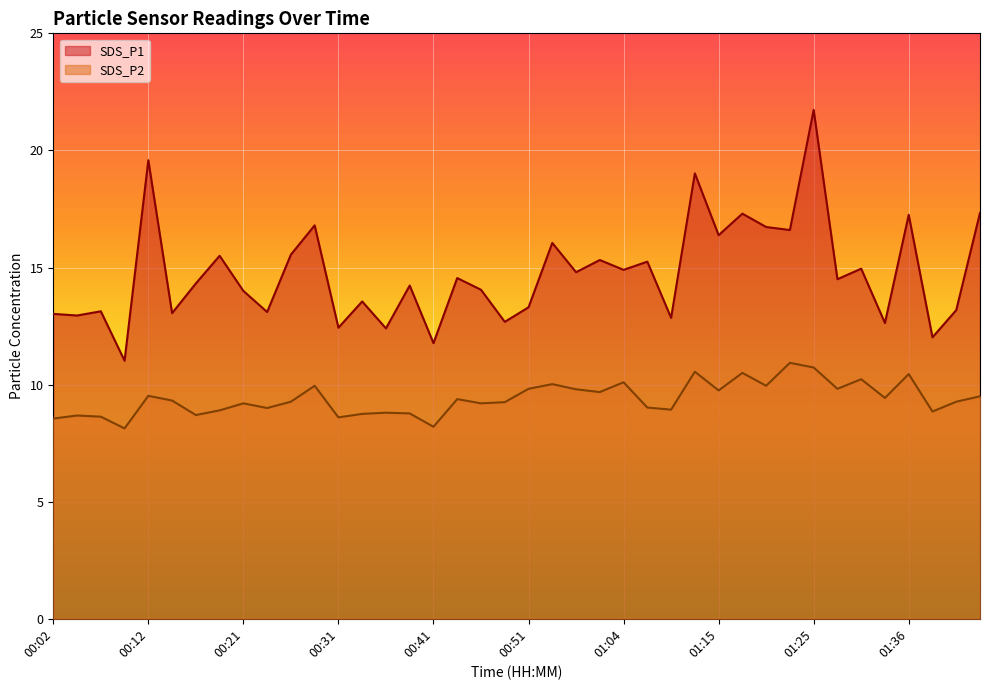

The SDS_P1 series shows 6.6 at 00:07. True or false?

False